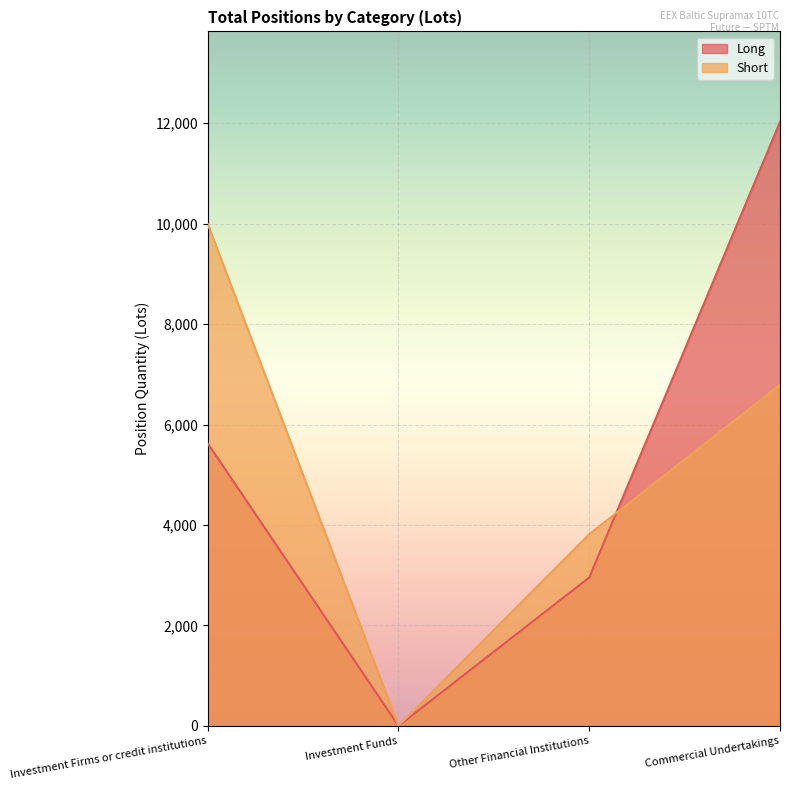

How many intersections are there between Long and Short?

1